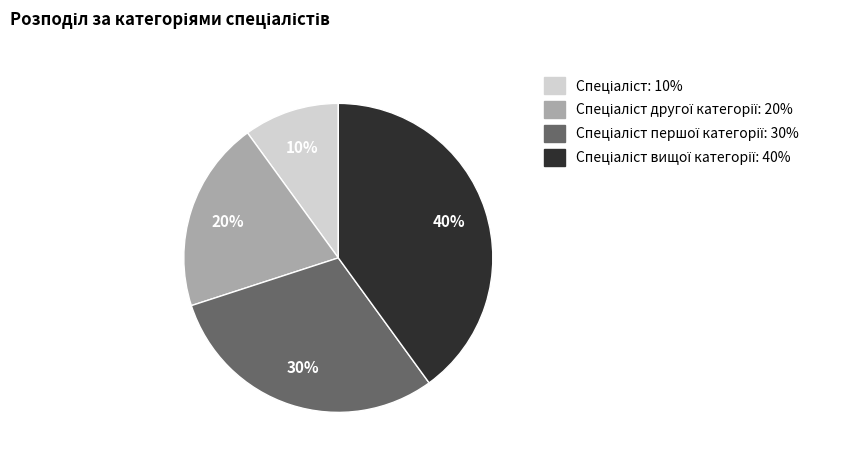

To the nearest percent, what is the difference between the largest and smallest slice percentages?

30%